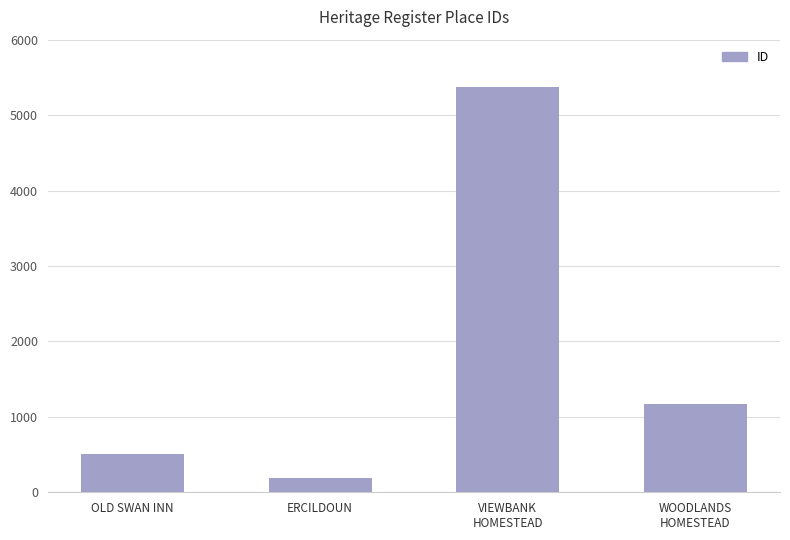

What is the change in value from OLD SWAN INN to WOODLANDS
HOMESTEAD?

+661